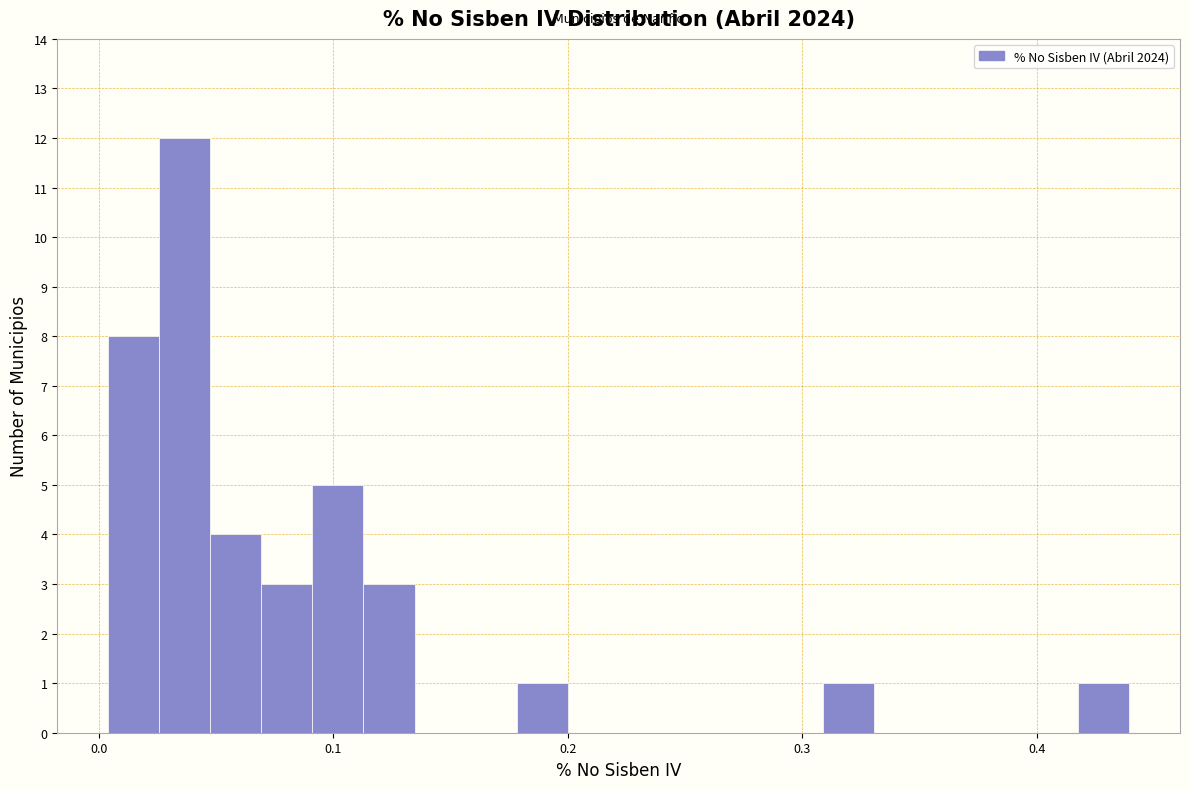

Read against the x-axis, roughly where is the centre of the tallest bar?

0.04